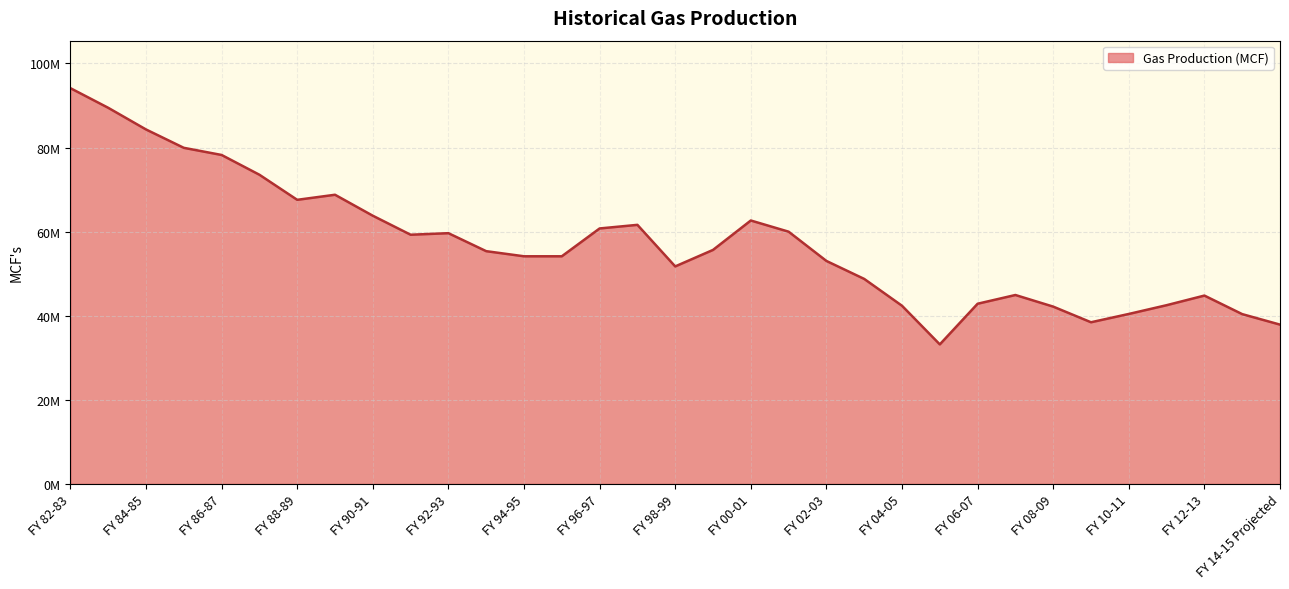

List the labels in order of value, largest first.

FY 82-83, FY 83-84, FY 84-85, FY 85-86, FY 86-87, FY 87-88, FY 89-90, FY 88-89, FY 90-91, FY 00-01, FY 97-98, FY 96-97, FY 01-02, FY 92-93, FY 91-92, FY 99-00, FY 93-94, FY 94-95, FY 95-96, FY 02-03, FY 98-99, FY 03-04, FY 07-08, FY 12-13, FY 06-07, FY 11-12, FY 04-05, FY 08-09, FY 10-11, FY 13-14, FY 09-10, FY 14-15 Projected, FY 05-06